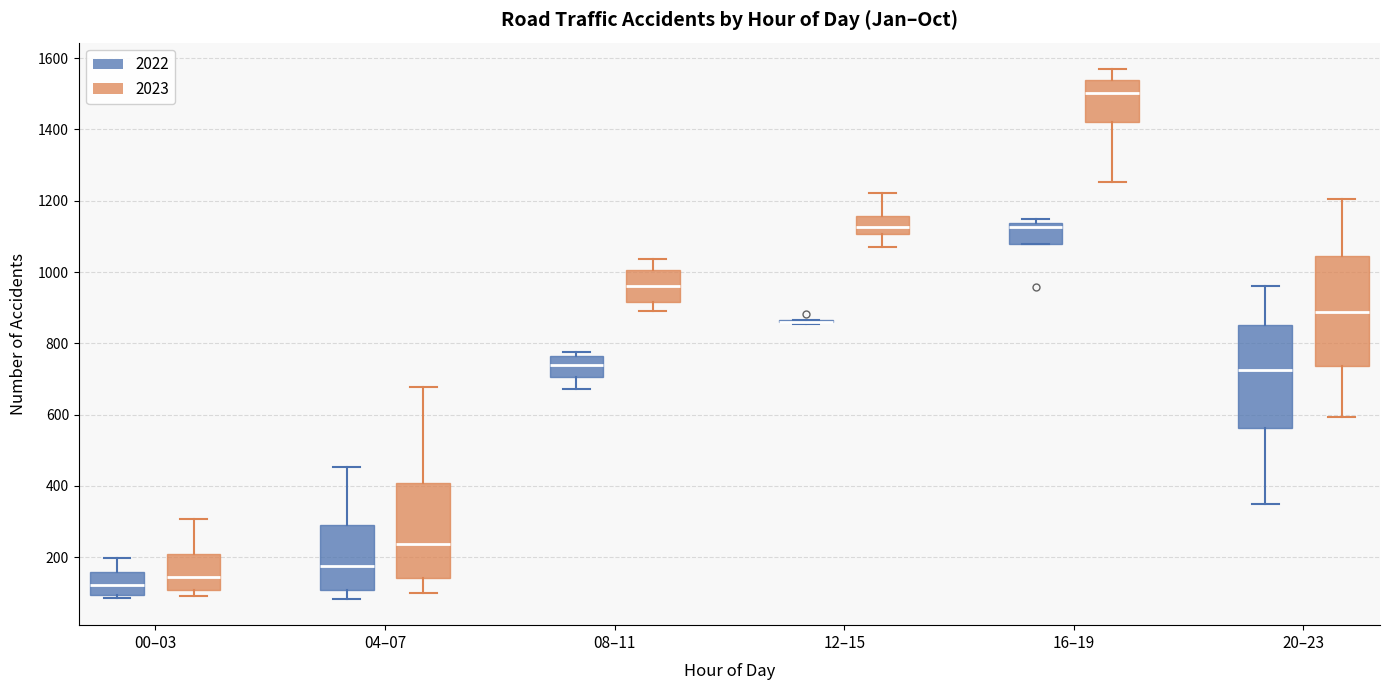

Where is the lower edge of the box for 12–15 (2023) on the y-axis? The values are not printed on the chart, so give them approximately, as read against the axis.

1100